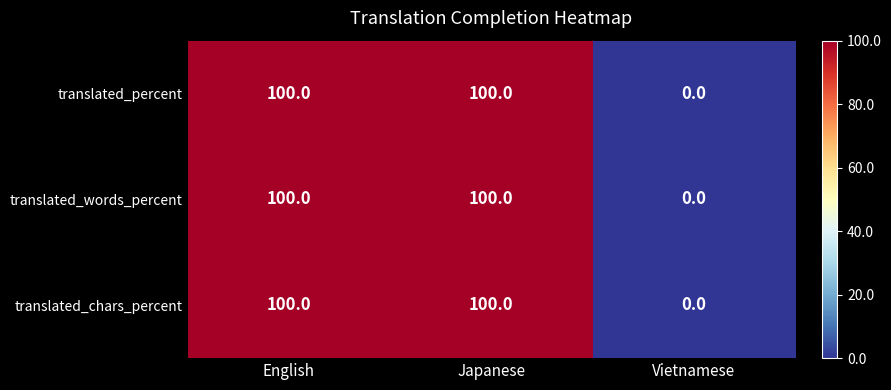

Is the value of translated_chars_percent at Japanese greater than the value of translated_words_percent at Vietnamese?

Yes